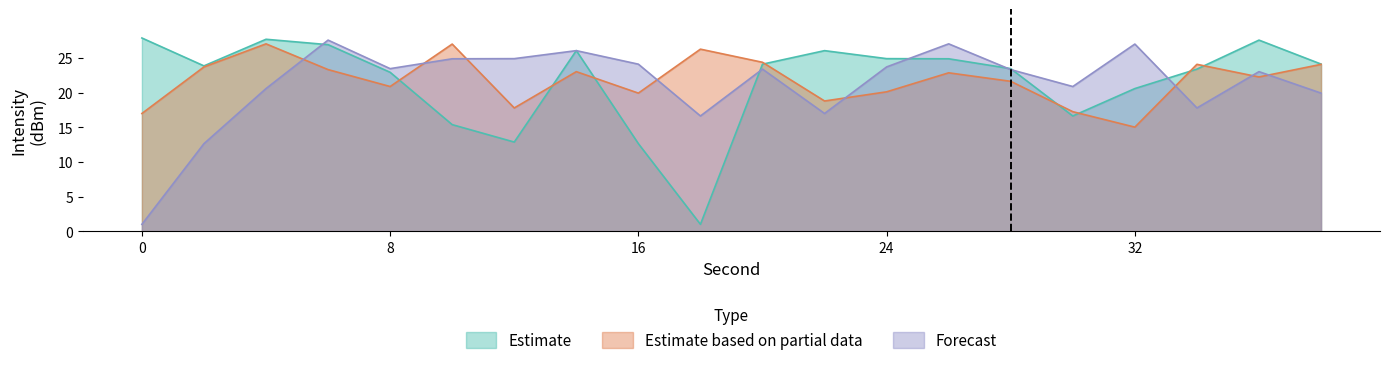

Which has a higher value, 26 or 14?

14